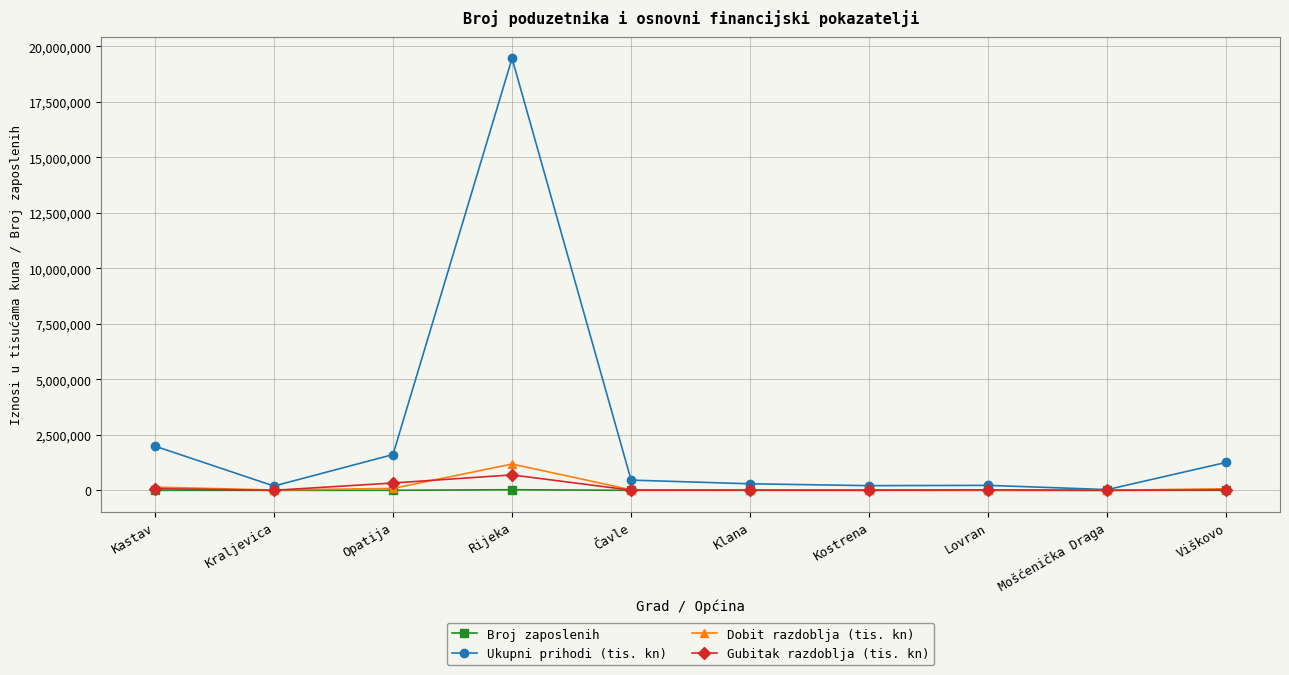

What is the difference between the maximum and minimum values in the Broj zaposlenih series?

29455.0